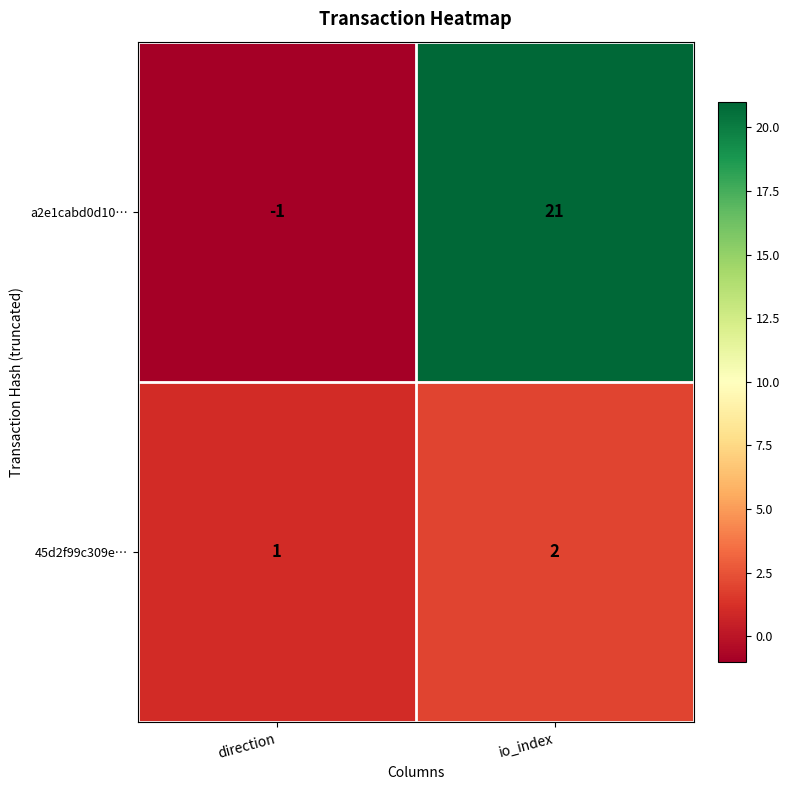

What is the greatest value displayed?

21